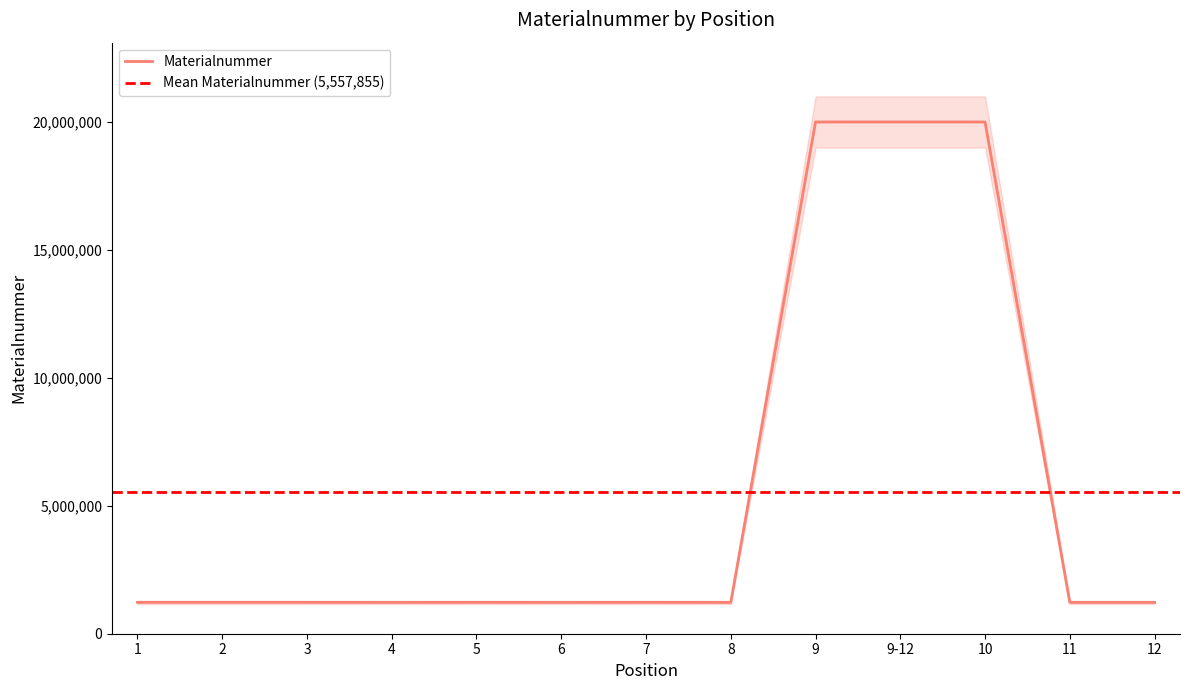

The chart shows a value of 1225119 at 7. True or false?

True